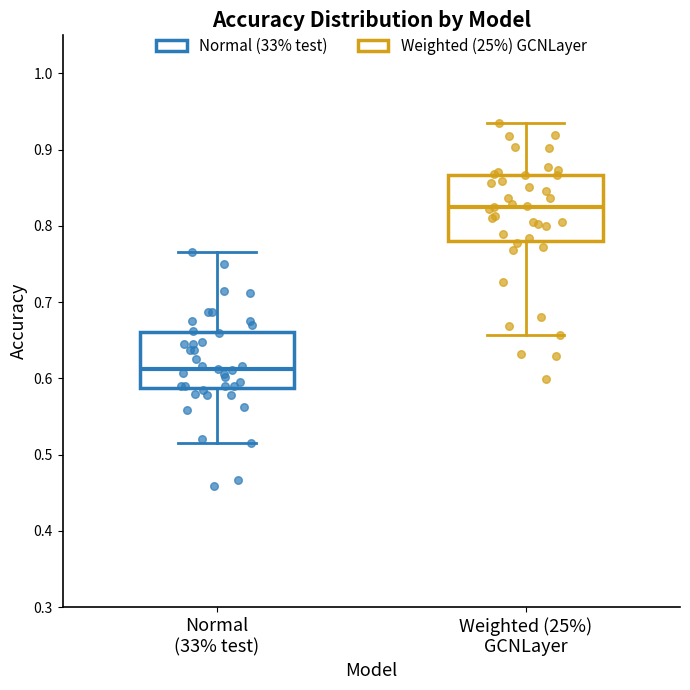

Reading left to right, transcribe this box plot: for each box, give where its median line is, the range the box spans, and where its two whiskers end, as read against the y-axis. The values are not printed on the chart, so give them approximately, as read against the axis.

Normal (33% test): median 0.61, box 0.59 to 0.66, whiskers 0.51 to 0.77
Weighted (25%) GCNLayer: median 0.83, box 0.78 to 0.87, whiskers 0.66 to 0.94